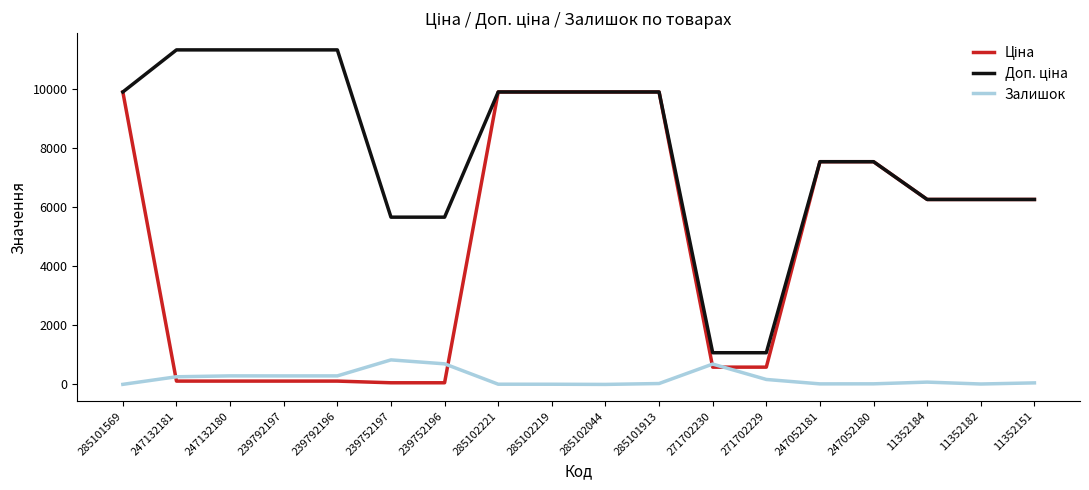

What is the maximum value shown in the chart?

11334.0